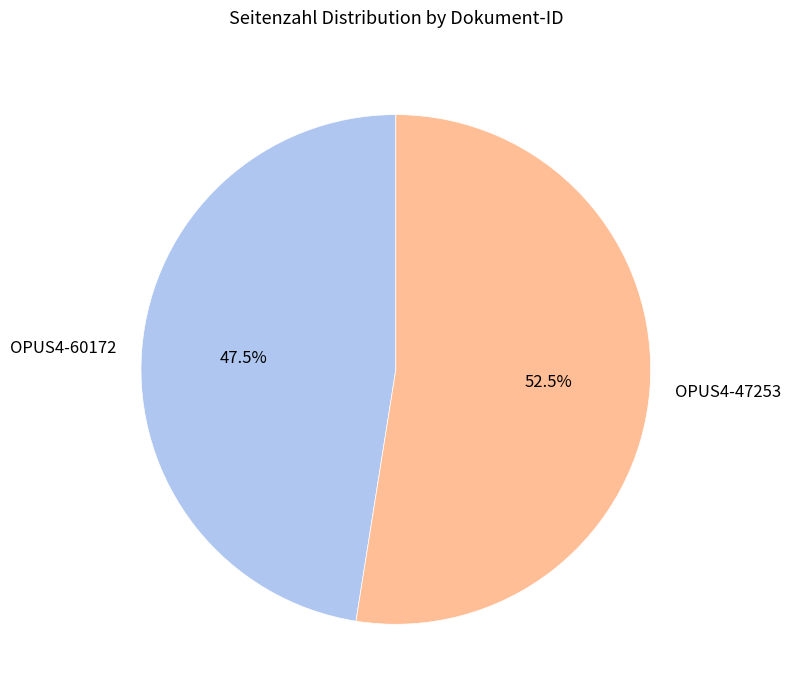

Approximately how many times larger is the value at OPUS4-60172 compared to OPUS4-47253?

0.9